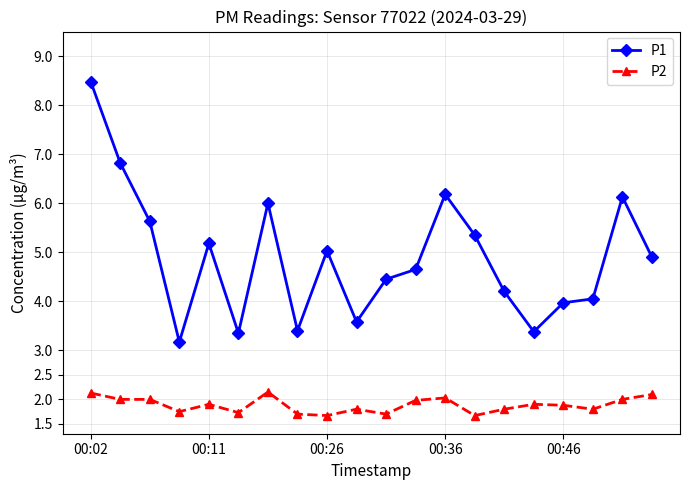

List the series in order of their overall mean, lowest first.

P2, P1